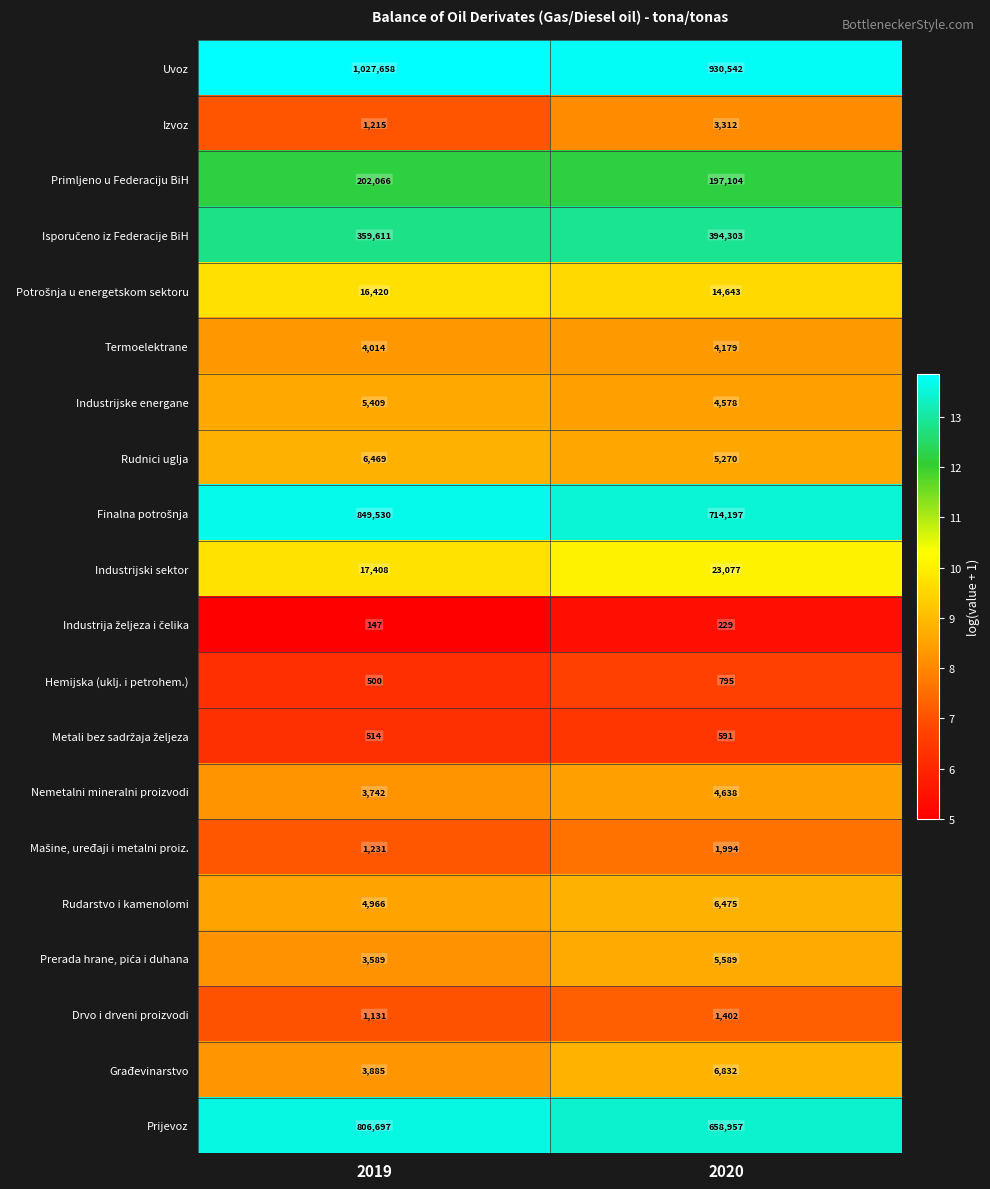

Which series has the largest range (max minus min)?

Prijevoz